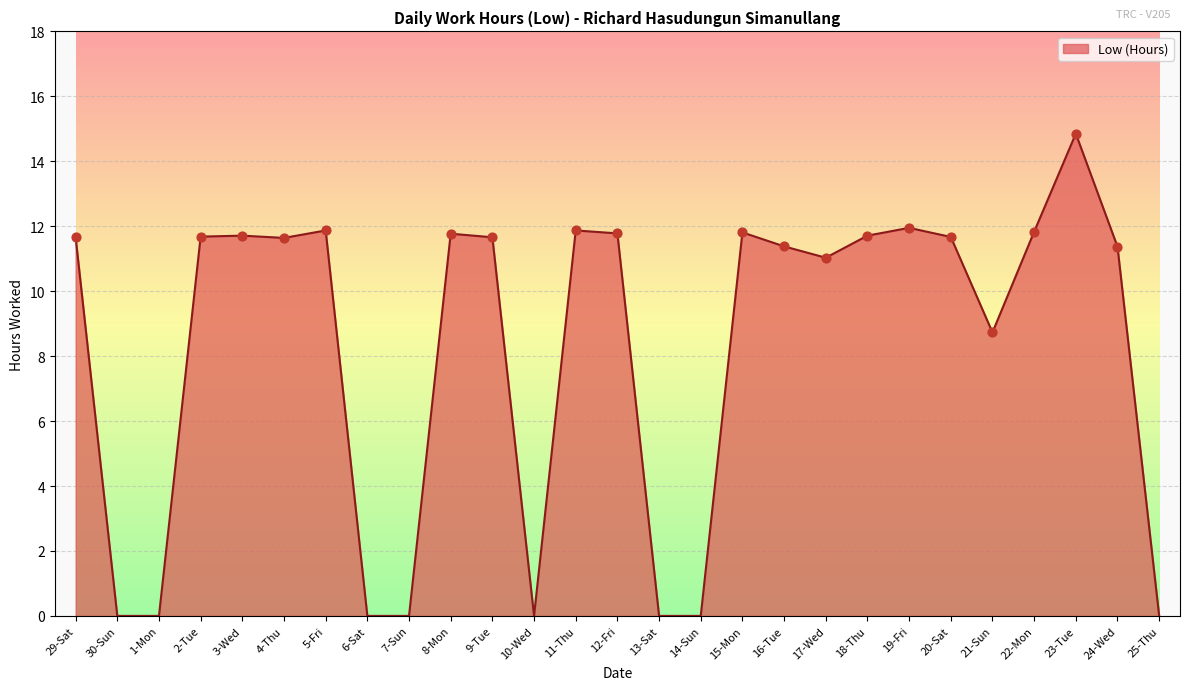

Which has a higher value, 17-Wed or 9-Tue?

9-Tue